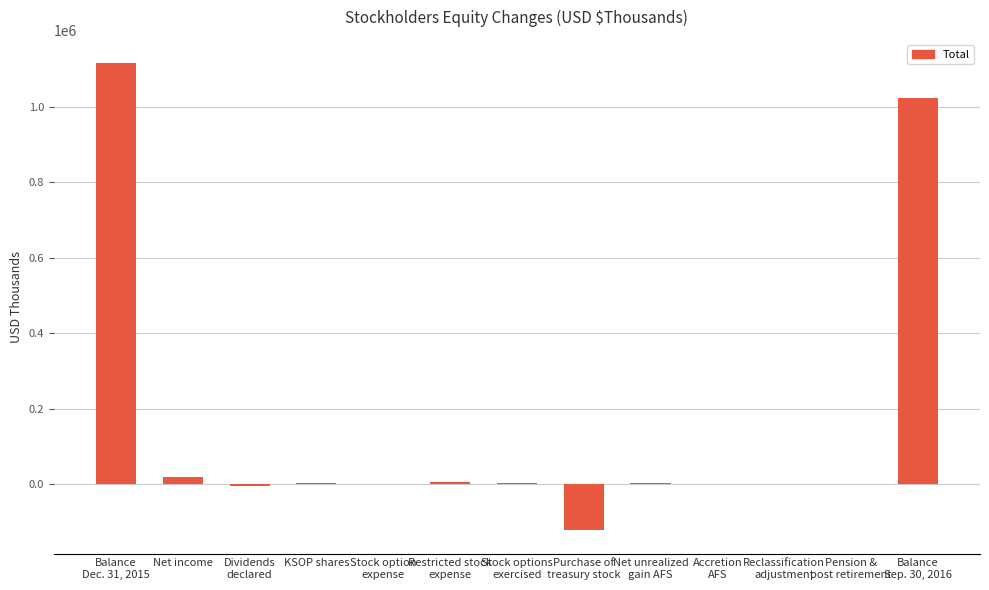

What is the average value?

157423